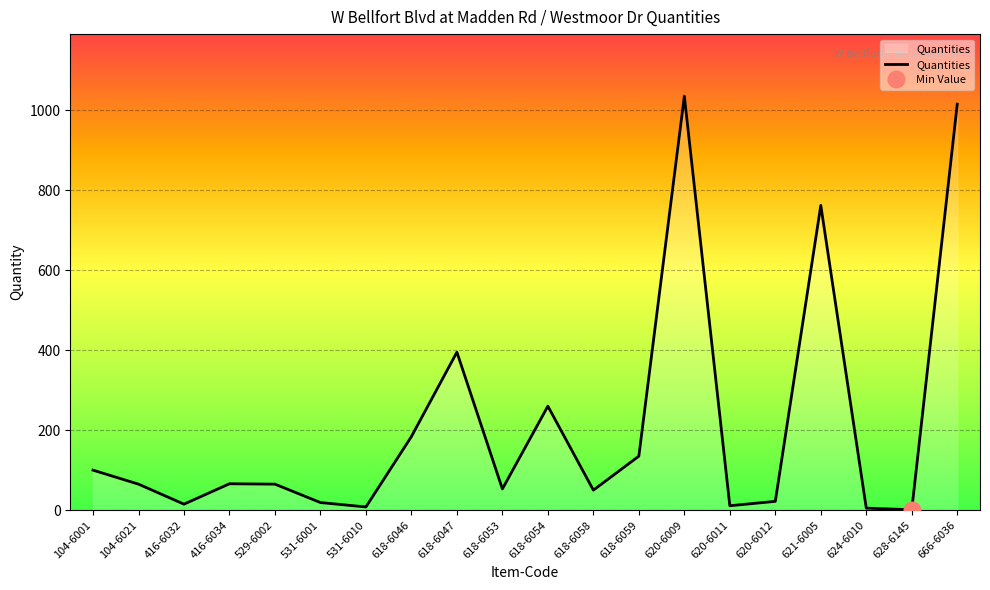

What is the change in value from 618-6047 to 628-6145?

-394